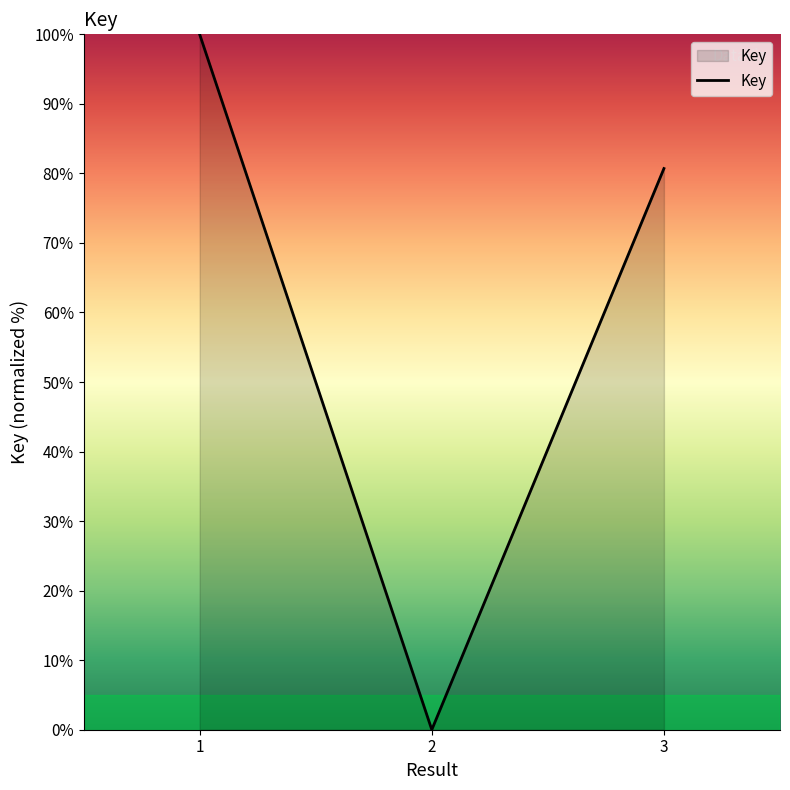

Reading left to right, transcribe all the data shown in this chart.

1=100.0	2=0.0	3=80.7